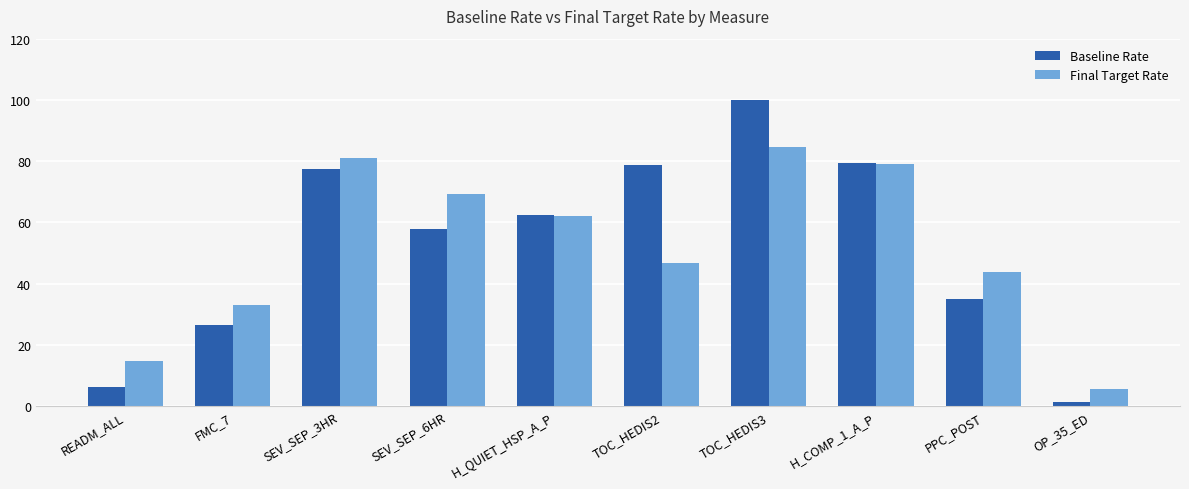

What value does the Final Target Rate series have at READM_ALL?

14.6